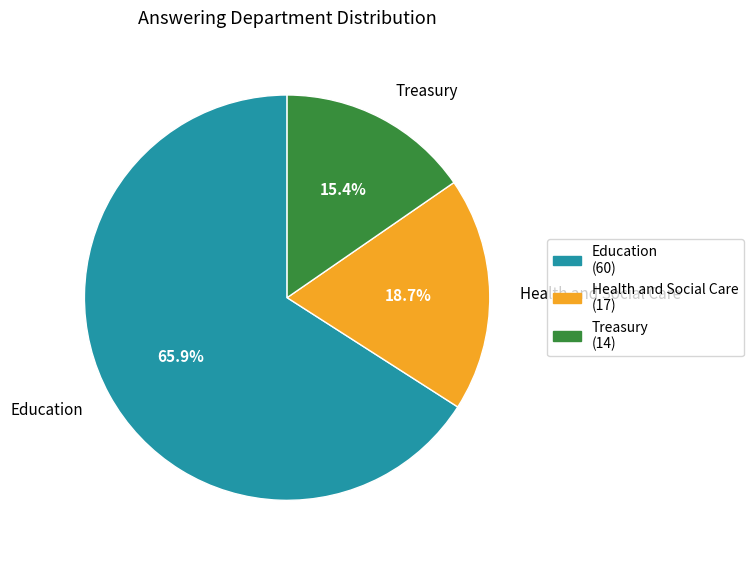

What percentage is the Treasury slice, to the nearest percent?

15%